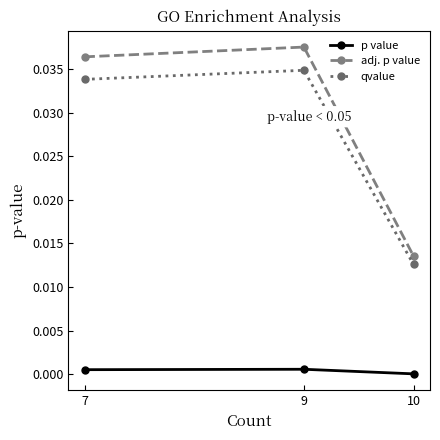

Which series has the largest total across all categories?

adj. p value